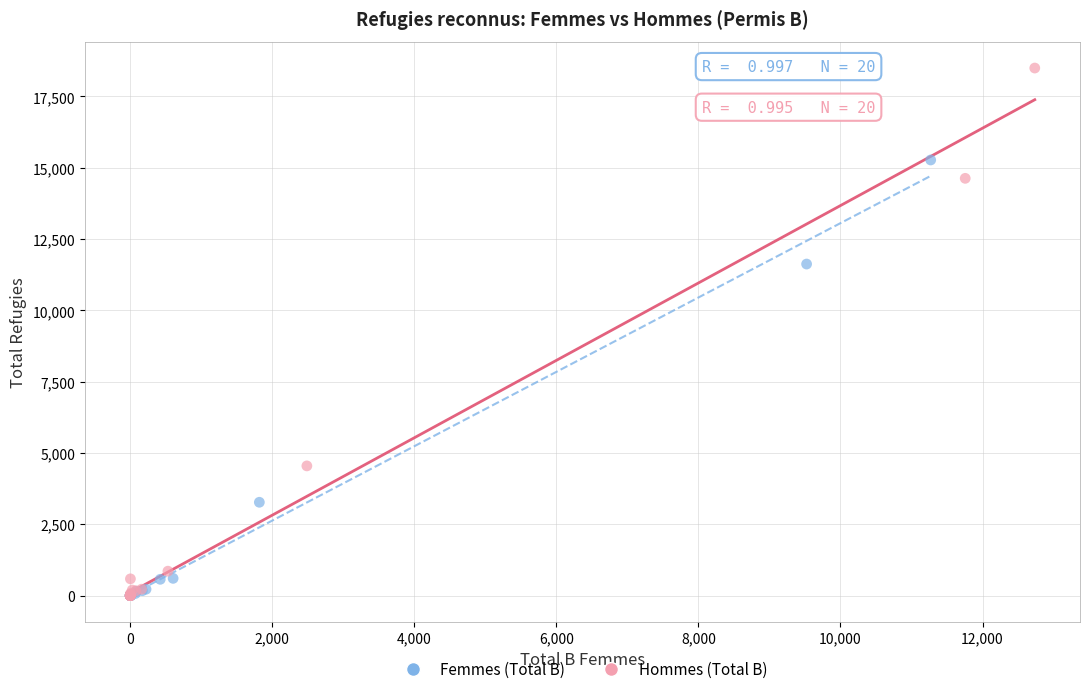

Which series has the largest Y range (max minus min)?

Hommes (Total B)